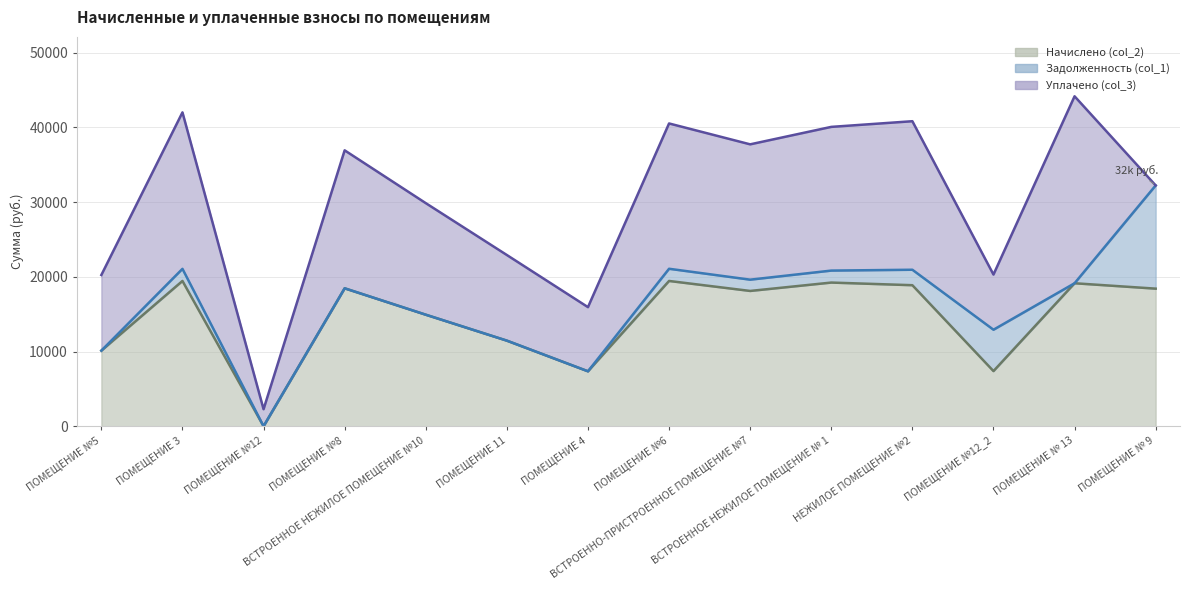

What is the spread (max minus min) of values at ПОМЕЩЕНИЕ 11?

11458.6